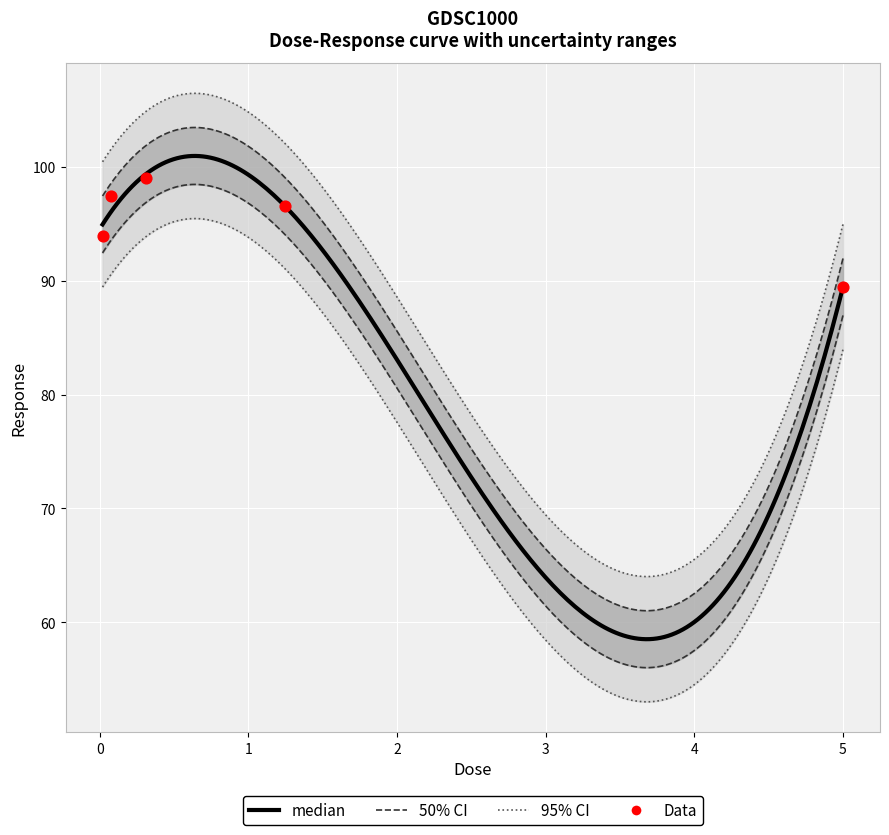

Between 1.25 and 0.3125, which is larger?

0.3125